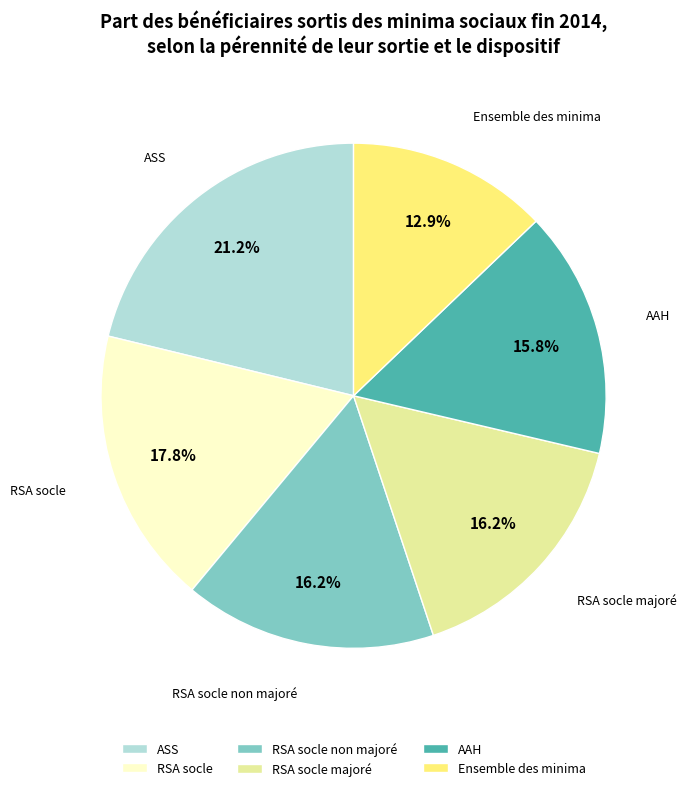

How many segments does this pie chart have?

6